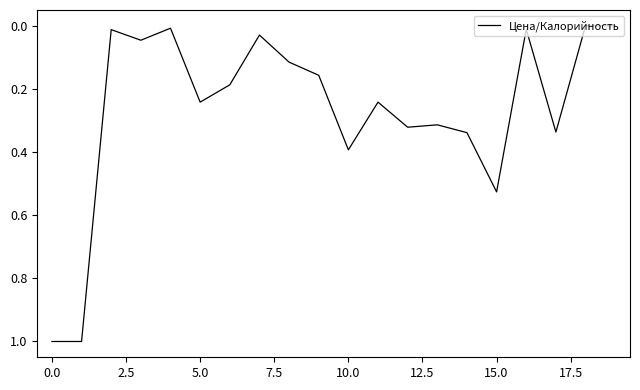

What is the maximum value shown in the chart?

1.0